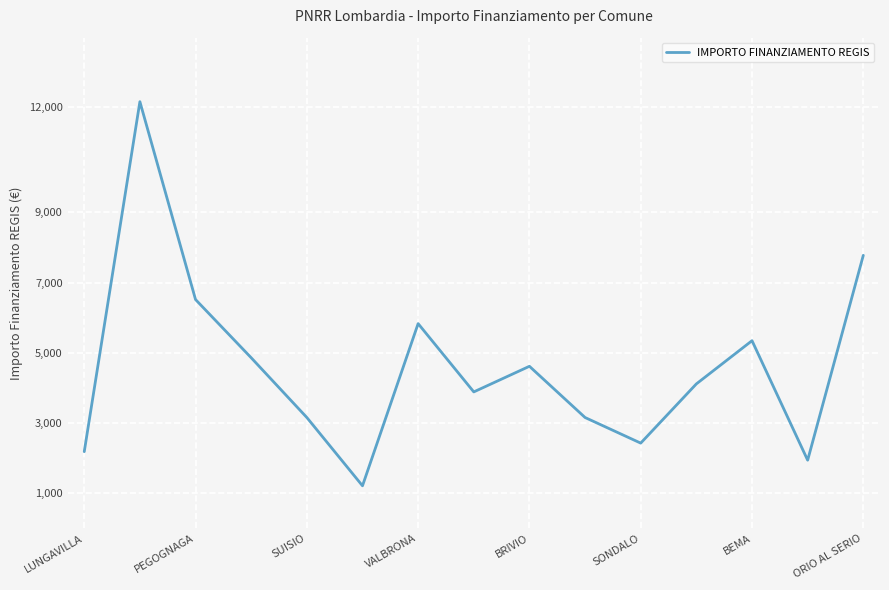

What is the maximum value shown in the chart?

12150